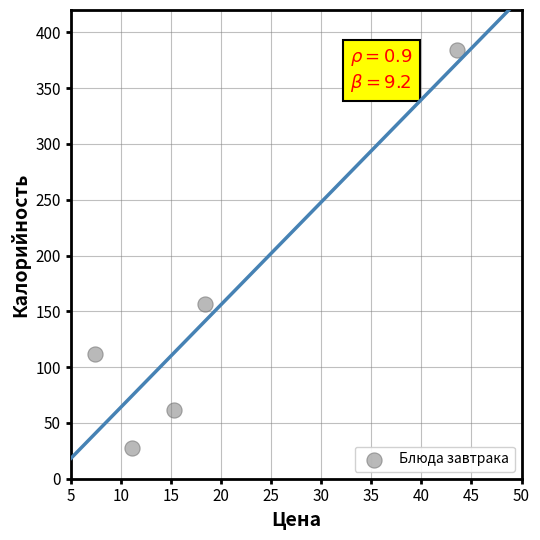

What Y value in the scatter plot is closest to 205?

156.4